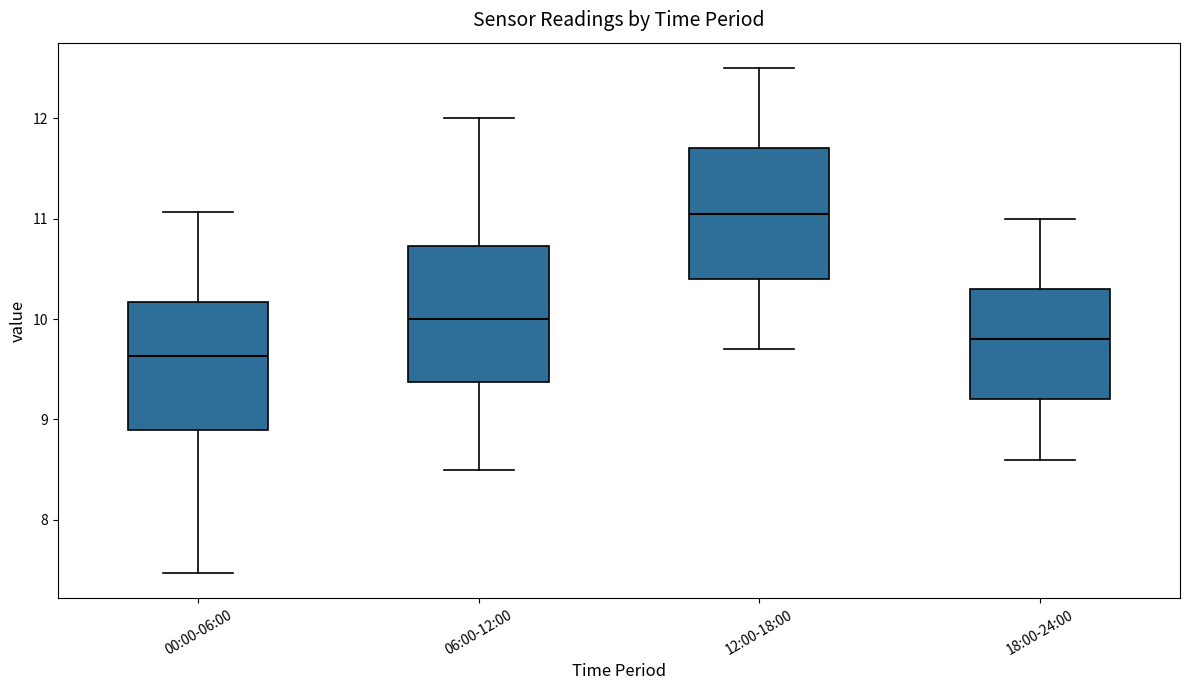

Which box's median line is the highest?

12:00-18:00